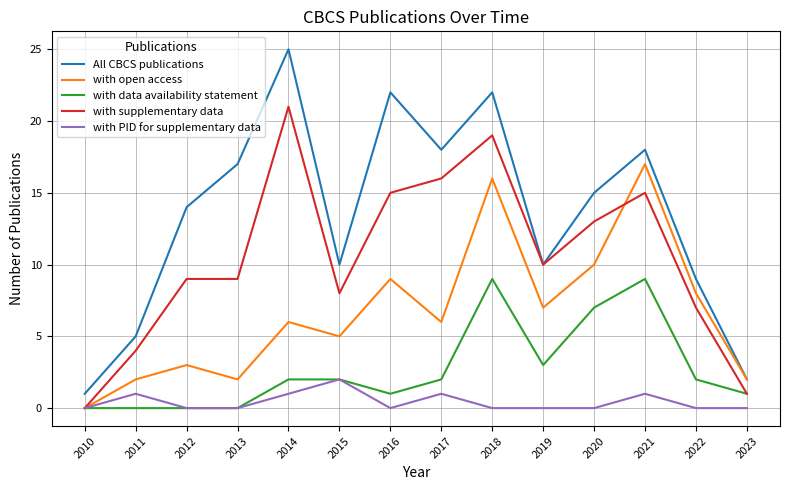

Reading left to right, what are all the values shown in this chart?

All CBCS publications: 2010=1	2011=5	2012=14	2013=17	2014=25	2015=10	2016=22	2017=18	2018=22	2019=10	2020=15	2021=18	2022=9	2023=2
with open access: 2010=0	2011=2	2012=3	2013=2	2014=6	2015=5	2016=9	2017=6	2018=16	2019=7	2020=10	2021=17	2022=8	2023=2
with data availability statement: 2010=0	2011=0	2012=0	2013=0	2014=2	2015=2	2016=1	2017=2	2018=9	2019=3	2020=7	2021=9	2022=2	2023=1
with supplementary data: 2010=0	2011=4	2012=9	2013=9	2014=21	2015=8	2016=15	2017=16	2018=19	2019=10	2020=13	2021=15	2022=7	2023=1
with PID for supplementary data: 2010=0	2011=1	2012=0	2013=0	2014=1	2015=2	2016=0	2017=1	2018=0	2019=0	2020=0	2021=1	2022=0	2023=0